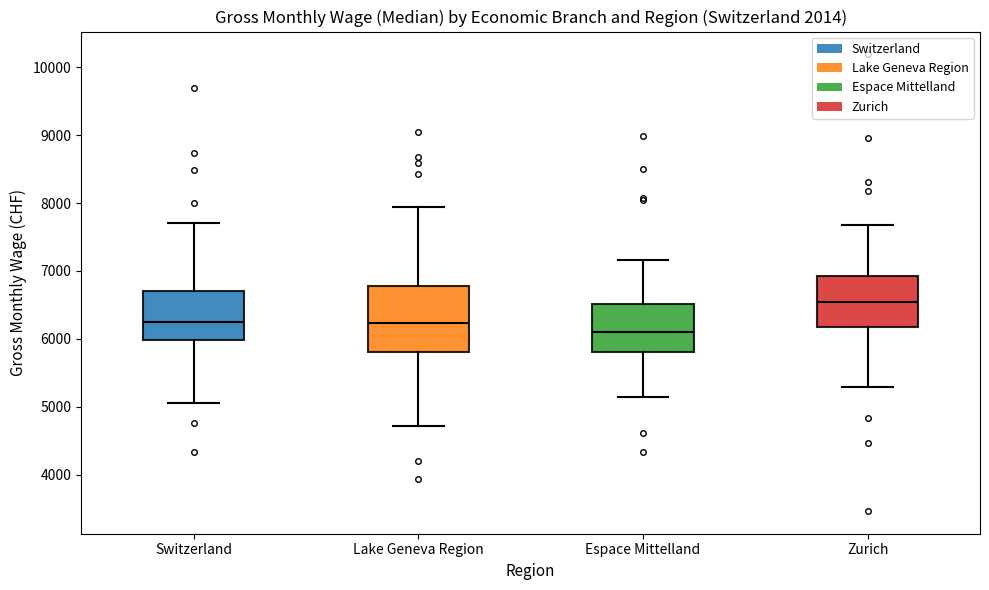

Reading left to right, read every box against the y-axis: the position of its median line, the range the box covers, and the ends of its whiskers. The values are not printed on the chart, so give them approximately, as read against the axis.

Switzerland: median 6200, box 6000 to 6700, whiskers 5100 to 7700
Lake Geneva Region: median 6200, box 5800 to 6800, whiskers 4700 to 7900
Espace Mittelland: median 6100, box 5800 to 6500, whiskers 5100 to 7200
Zurich: median 6500, box 6200 to 6900, whiskers 5300 to 7700